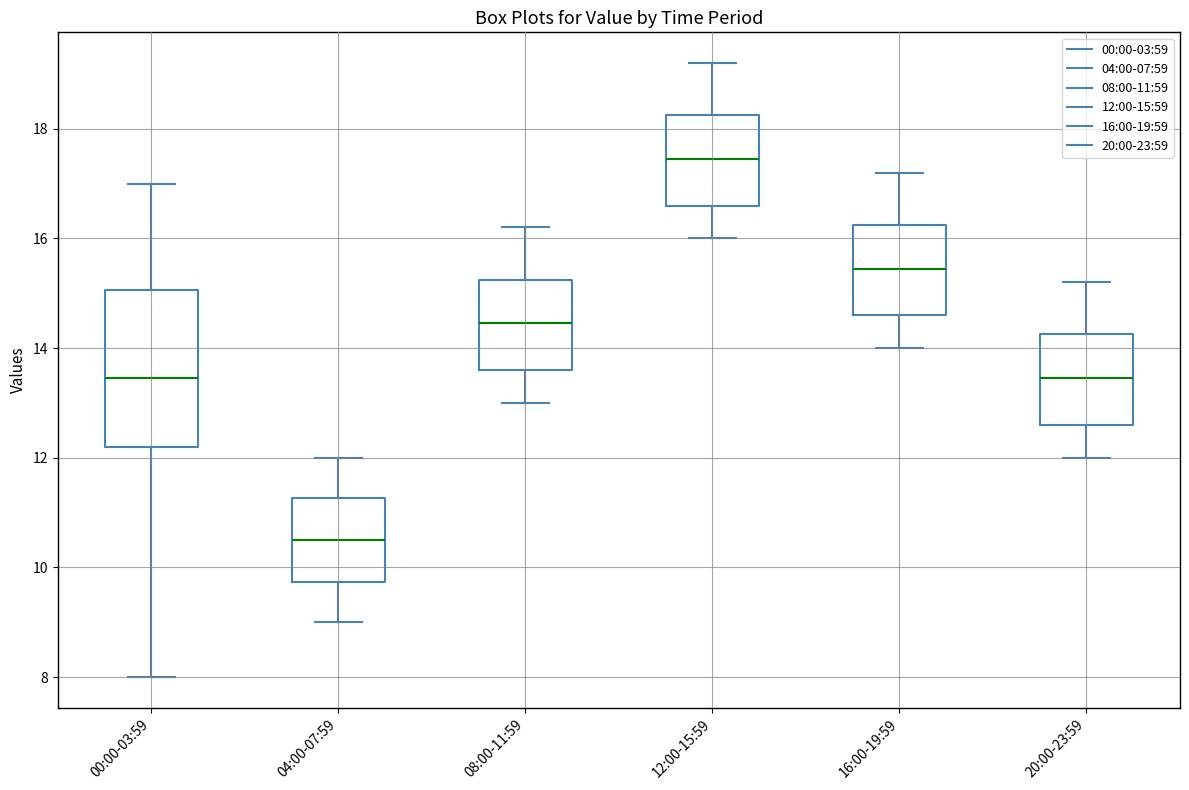

Which box has the lowest median line?

04:00-07:59